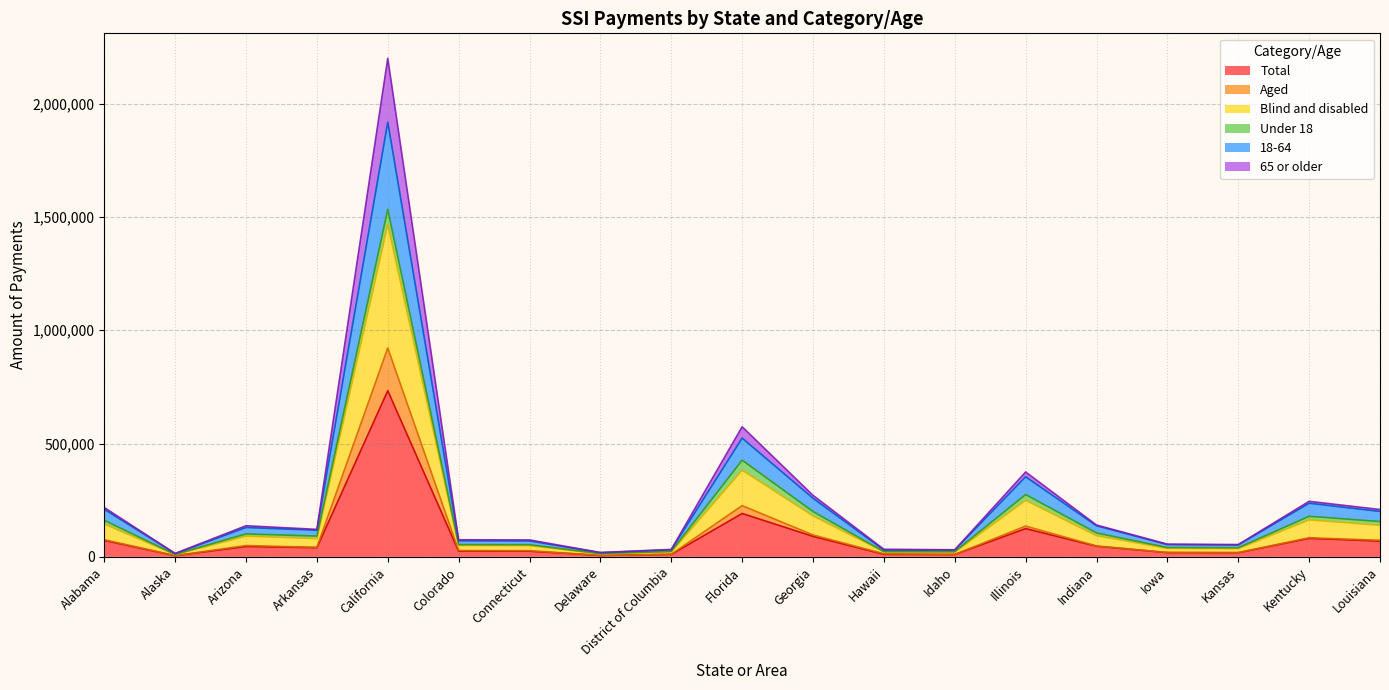

What is the difference between the highest and lowest values at Illinois?

249759